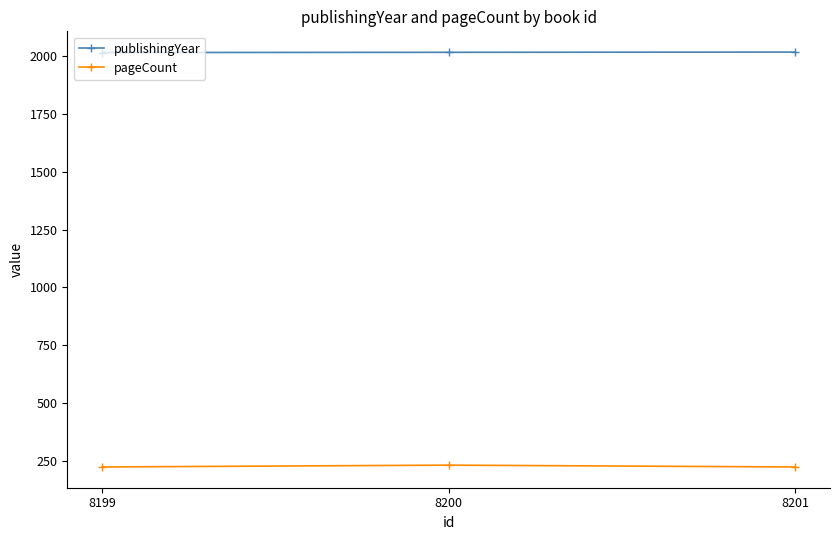

What is the sum of all publishingYear values?

6048